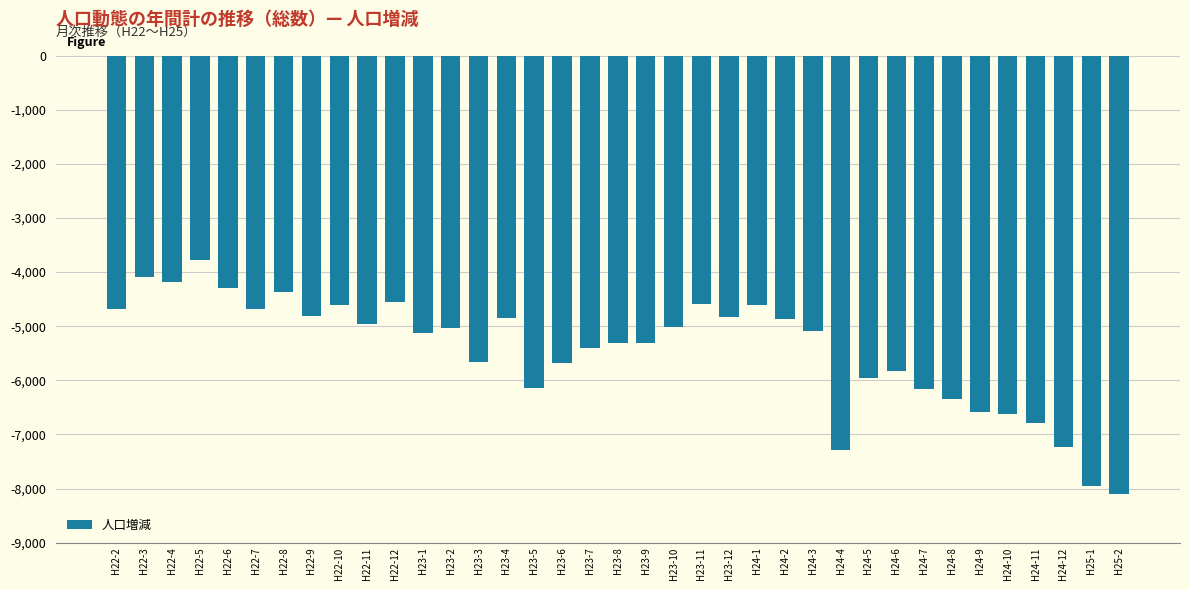

Read the value at H23-10, to the nearest 100.

-5000